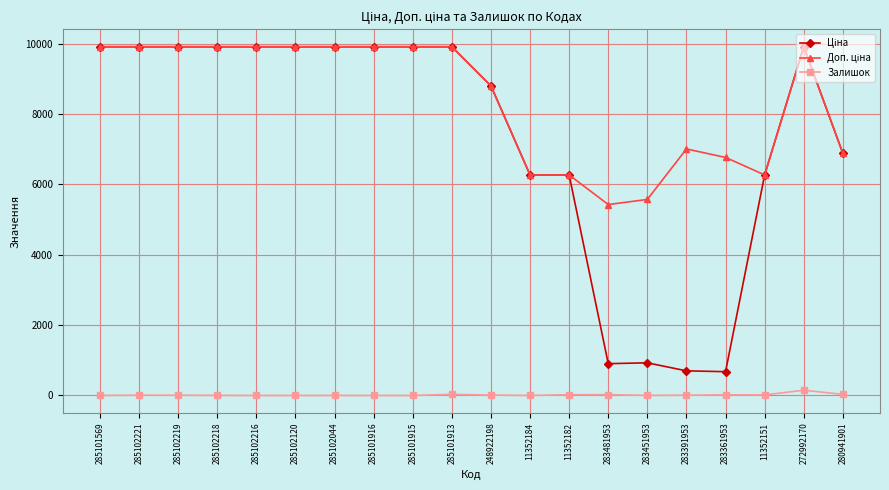

What is the greatest value displayed?

9908.5